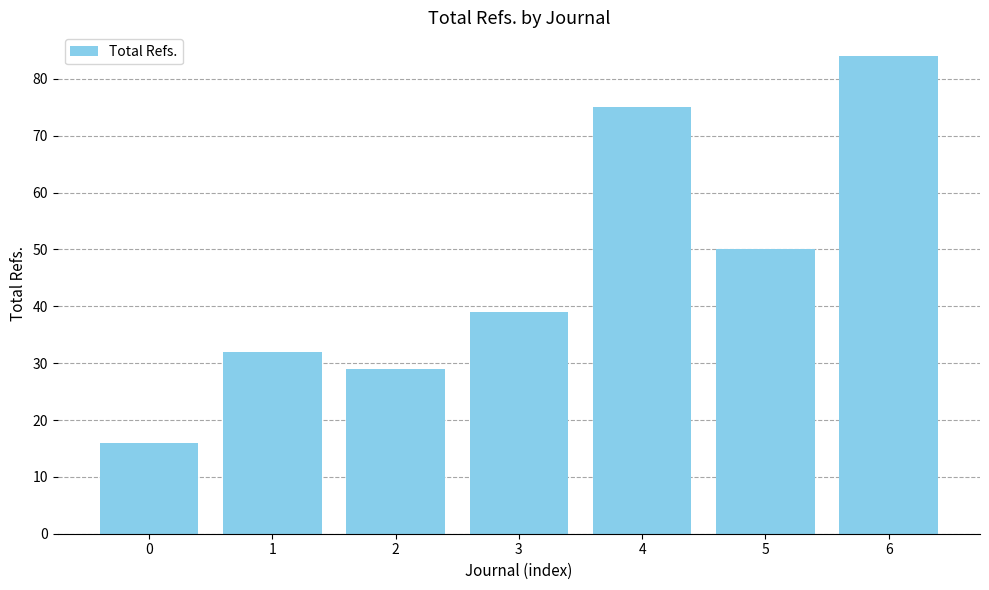

Which has a higher value, 5 or 6?

6